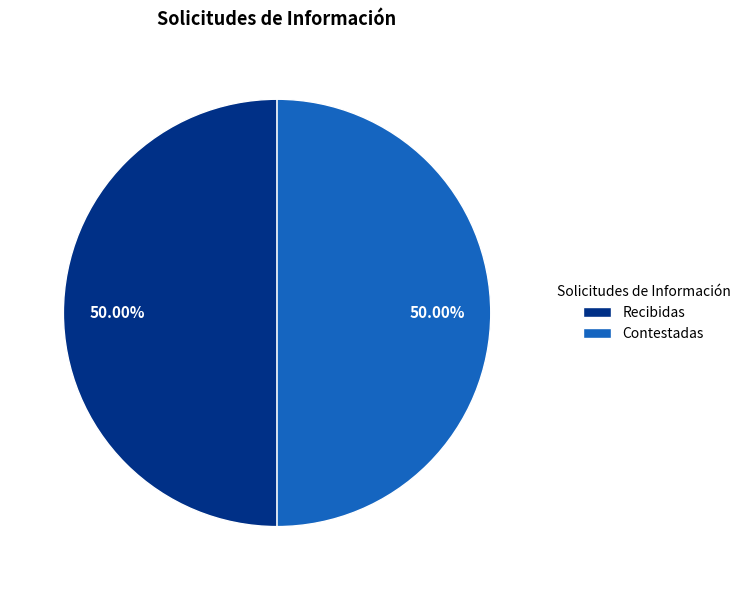

Count the number of slices in the pie.

2